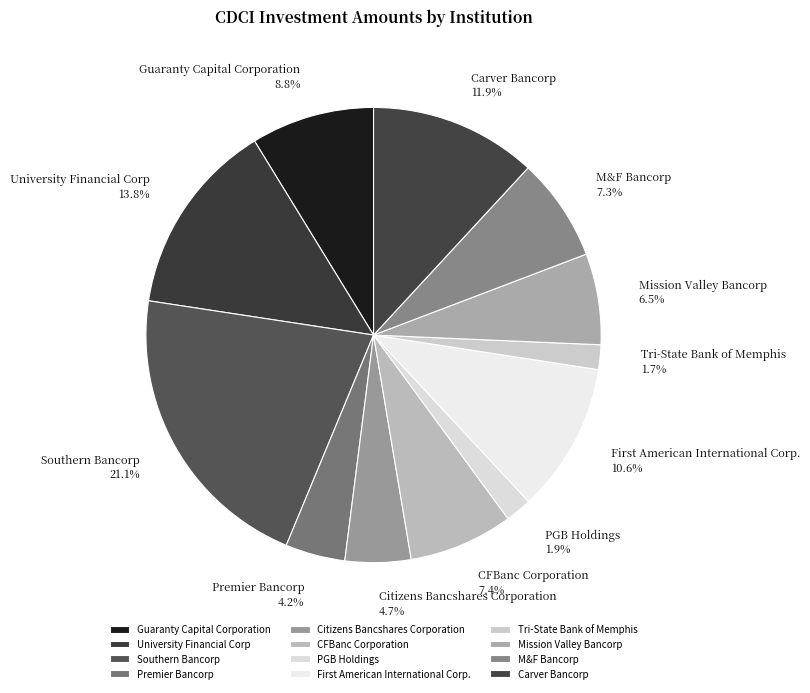

Is there any slice that represents more than half of the pie?

No